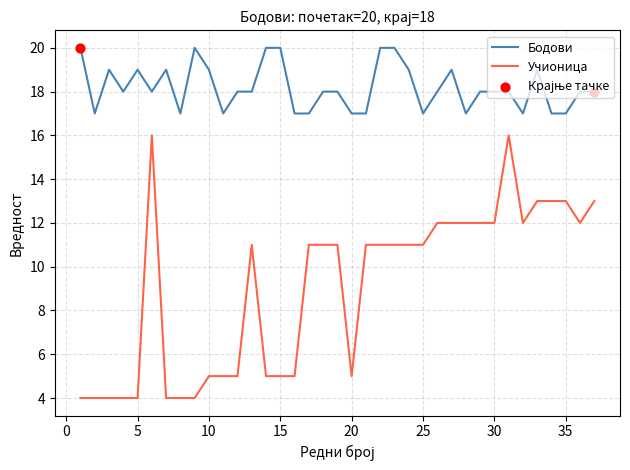

Which series has the largest range (max minus min)?

Учионица